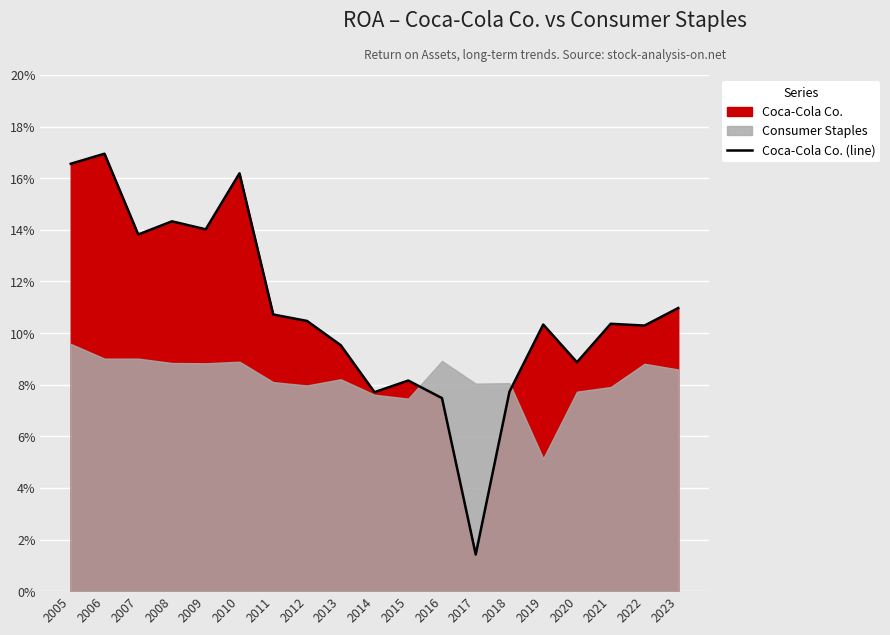

What is the sum of the values at 2005 and 2021?

0.3